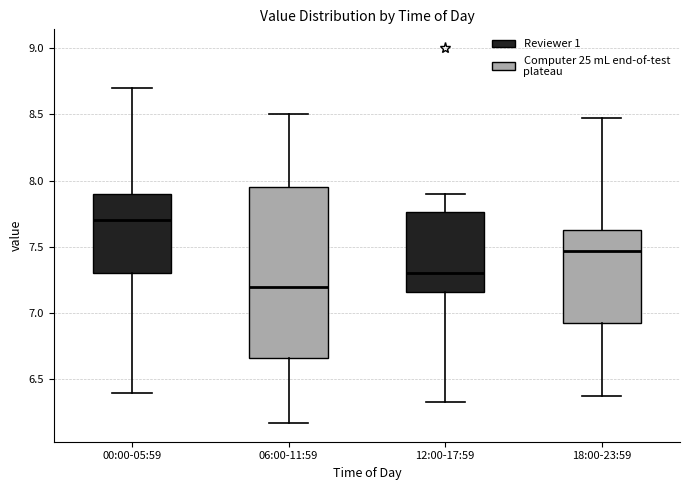

Where does the upper whisker of the box for 06:00-11:59 end on the y-axis? The values are not printed on the chart, so give them approximately, as read against the axis.

8.50